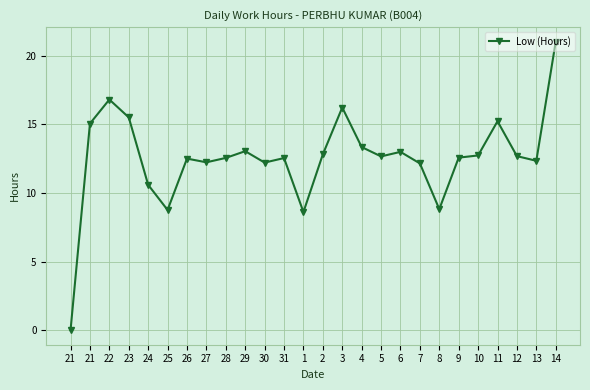

Reading right to left, list all the values displayed in this chart.

14=21.0	13=12.3	12=12.7	11=15.2	10=12.7	9=12.6	8=8.8	7=12.2	6=13.0	5=12.7	4=13.3	3=16.2	2=12.8	1=8.6	31=12.5	30=12.2	29=13.0	28=12.6	27=12.2	26=12.5	25=8.8	24=10.6	23=15.5	22=16.8	21=15.1	21=0.0